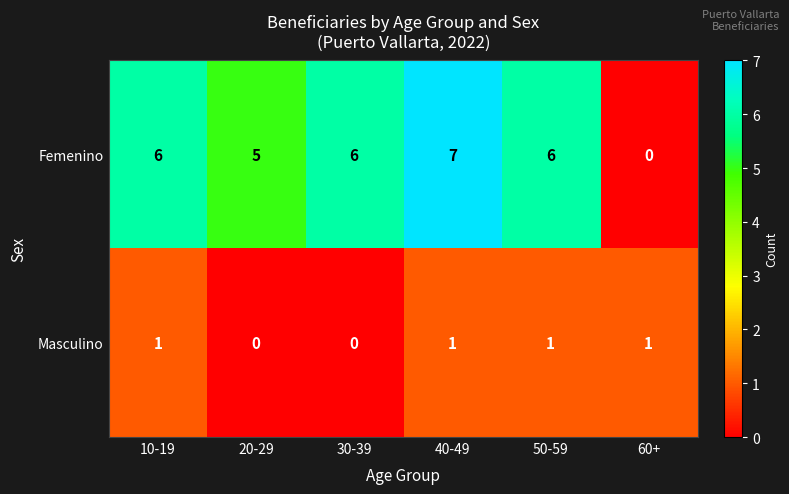

Rank the series by their average value, from highest to lowest.

Femenino, Masculino